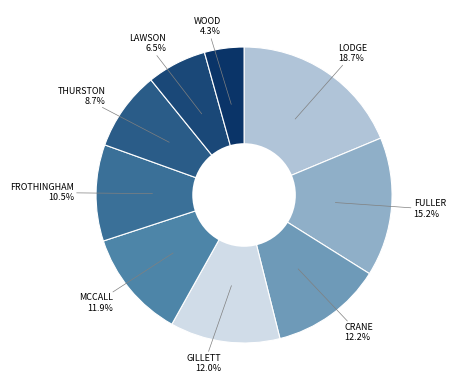

How many slices are in this pie chart?

9